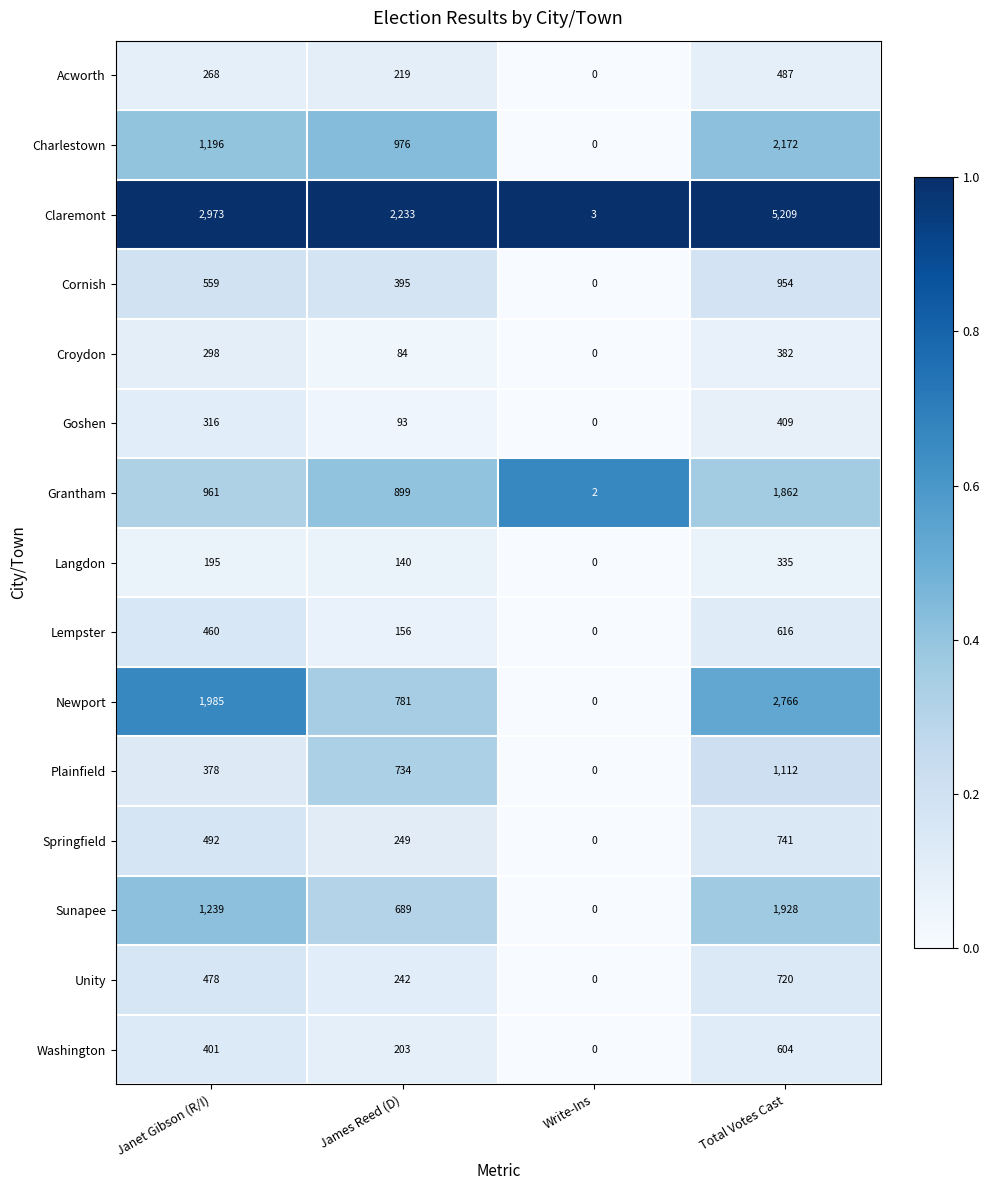

Which series has the largest range (max minus min)?

Claremont